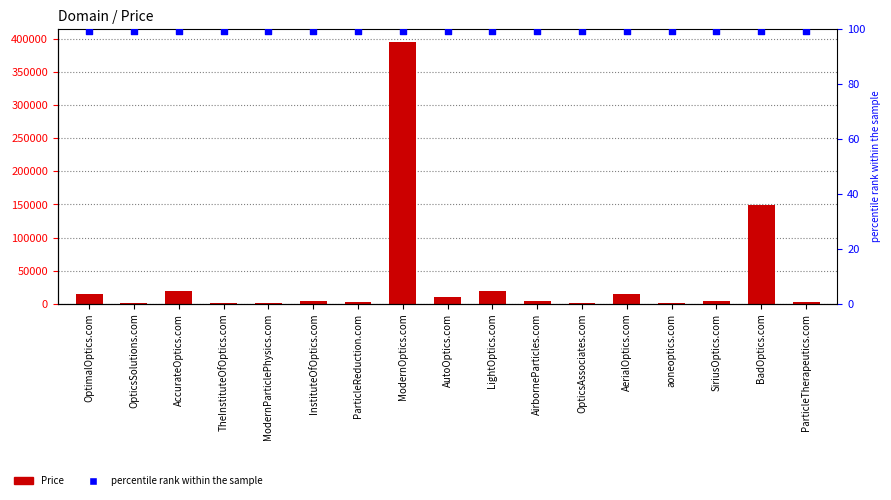

Which series contains the highest Y value?

Price